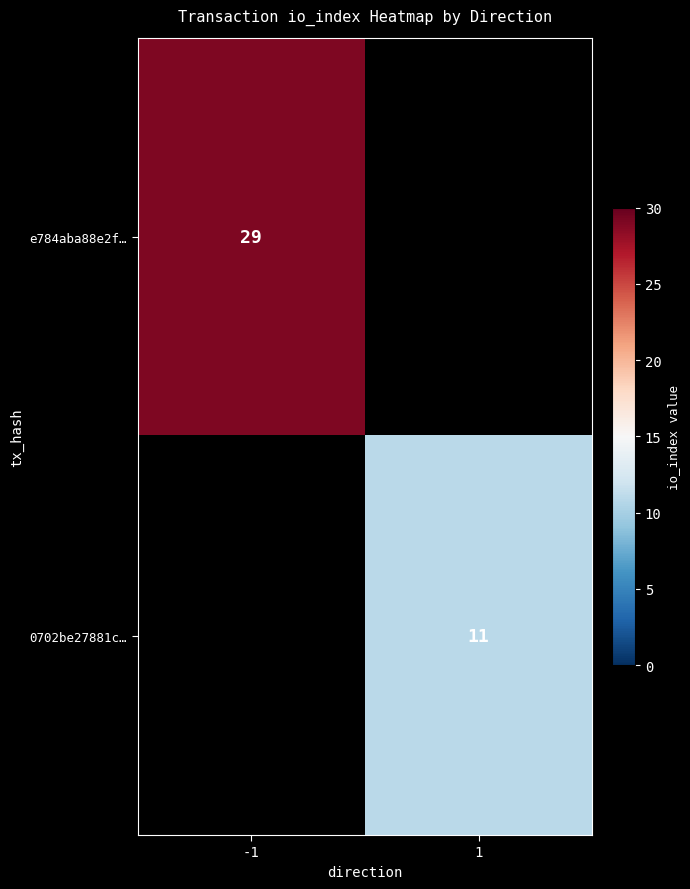

What is the total value across all series at 1?

11